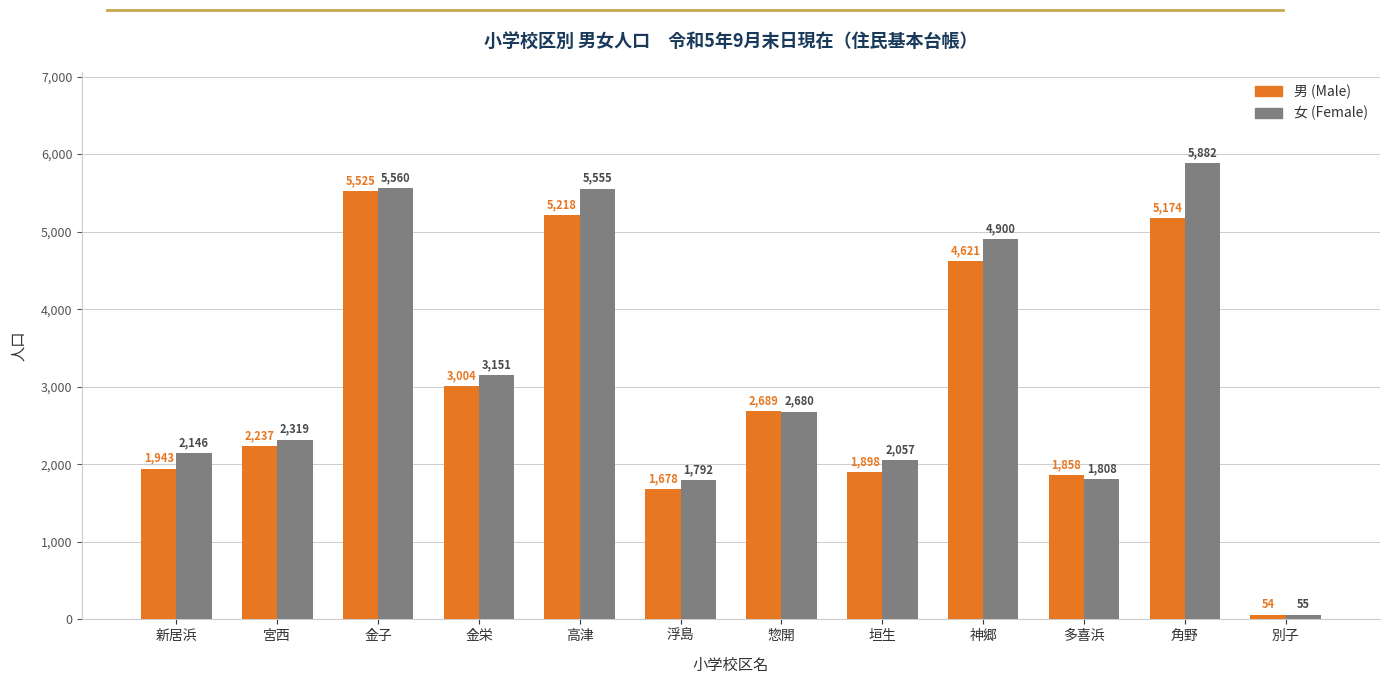

Reading left to right, what are all the values shown in this chart?

男 (Male): 新居浜=1943	宮西=2237	金子=5525	金栄=3004	高津=5218	浮島=1678	惣開=2689	垣生=1898	神郷=4621	多喜浜=1858	角野=5174	別子=54
女 (Female): 新居浜=2146	宮西=2319	金子=5560	金栄=3151	高津=5555	浮島=1792	惣開=2680	垣生=2057	神郷=4900	多喜浜=1808	角野=5882	別子=55